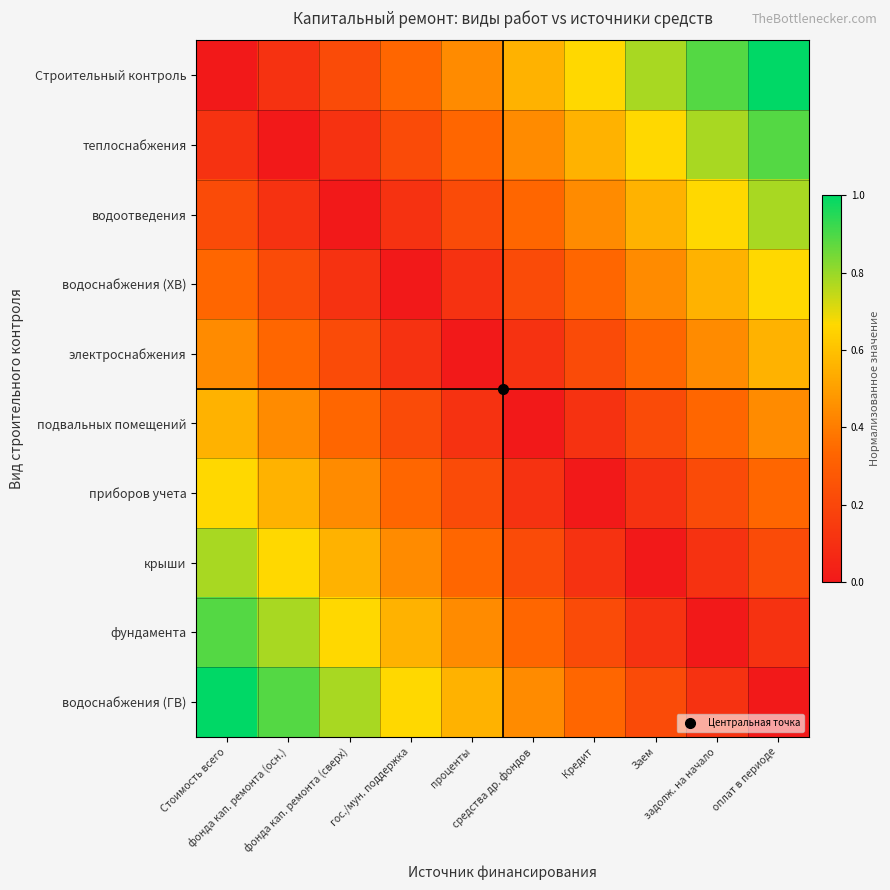

At how many categories does at least one series exceed 0?

10